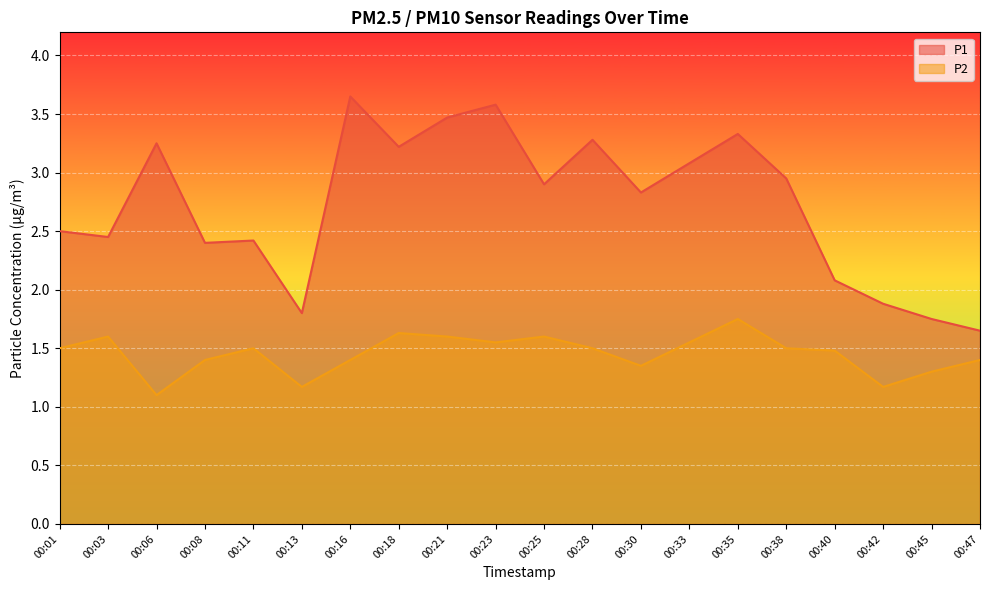

Is it true that P1 equals 3.6 at 00:16?

True